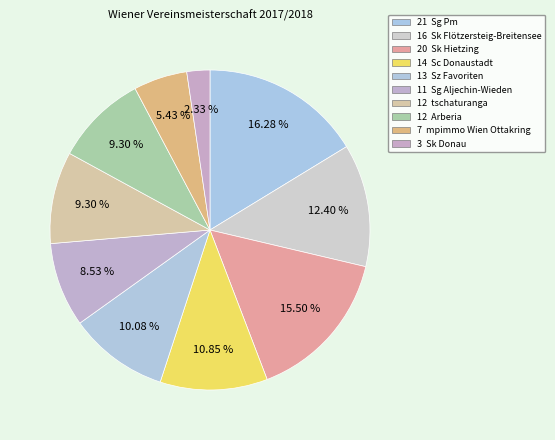

How many segments does this pie chart have?

10